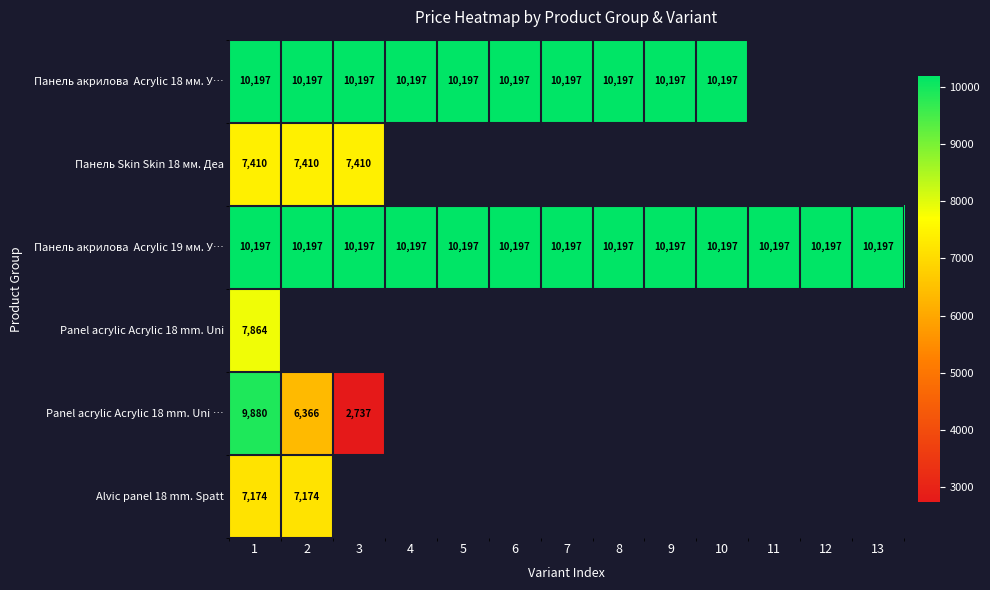

List the labels in order of Panel acrylic Acrylic 18 mm. Uni value, smallest first.

1, 2, 3, 4, 5, 6, 7, 8, 9, 10, 11, 12, 13